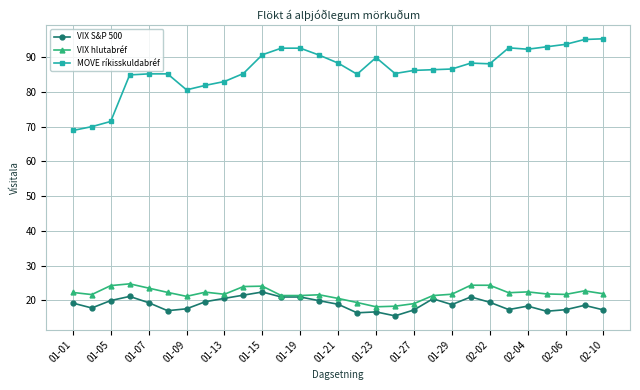

At how many categories does at least one series exceed 49?

29